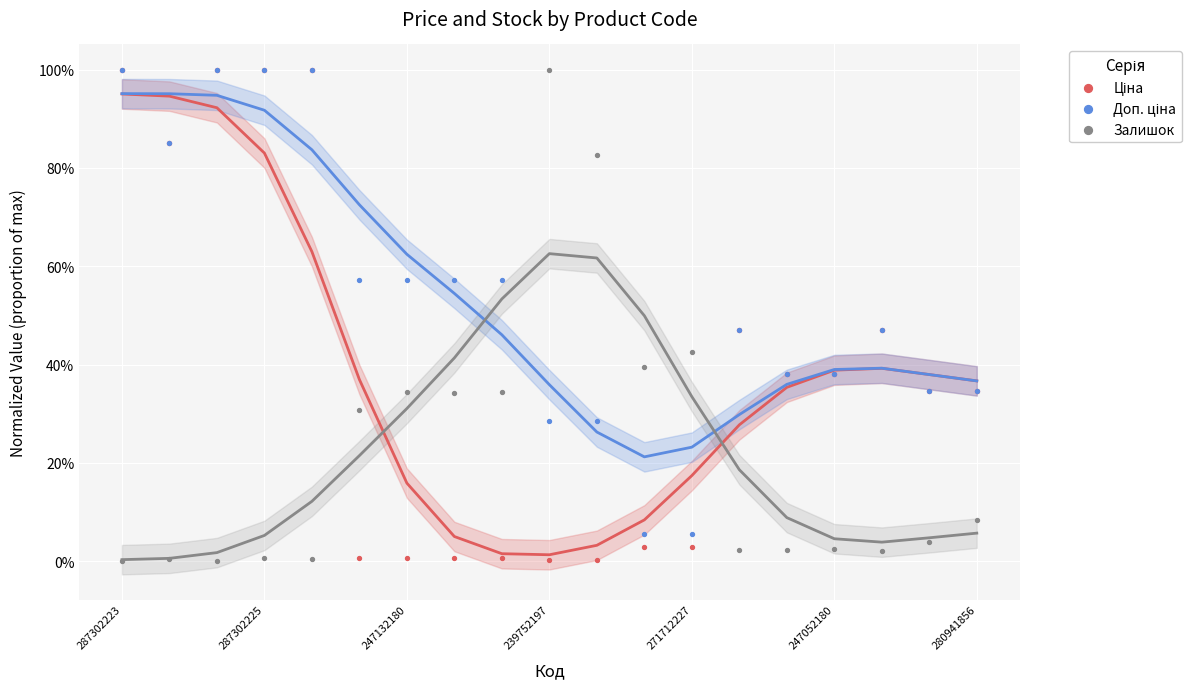

What are all the series names shown in the legend?

Ціна, Доп. ціна, Залишок